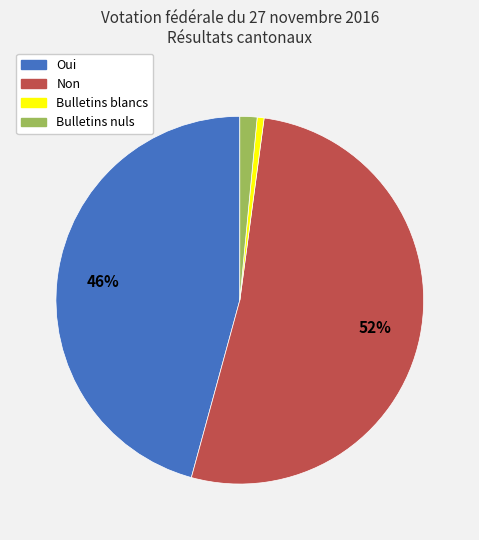

Rank the categories by value from lowest to highest.

Bulletins blancs, Bulletins nuls, Oui, Non